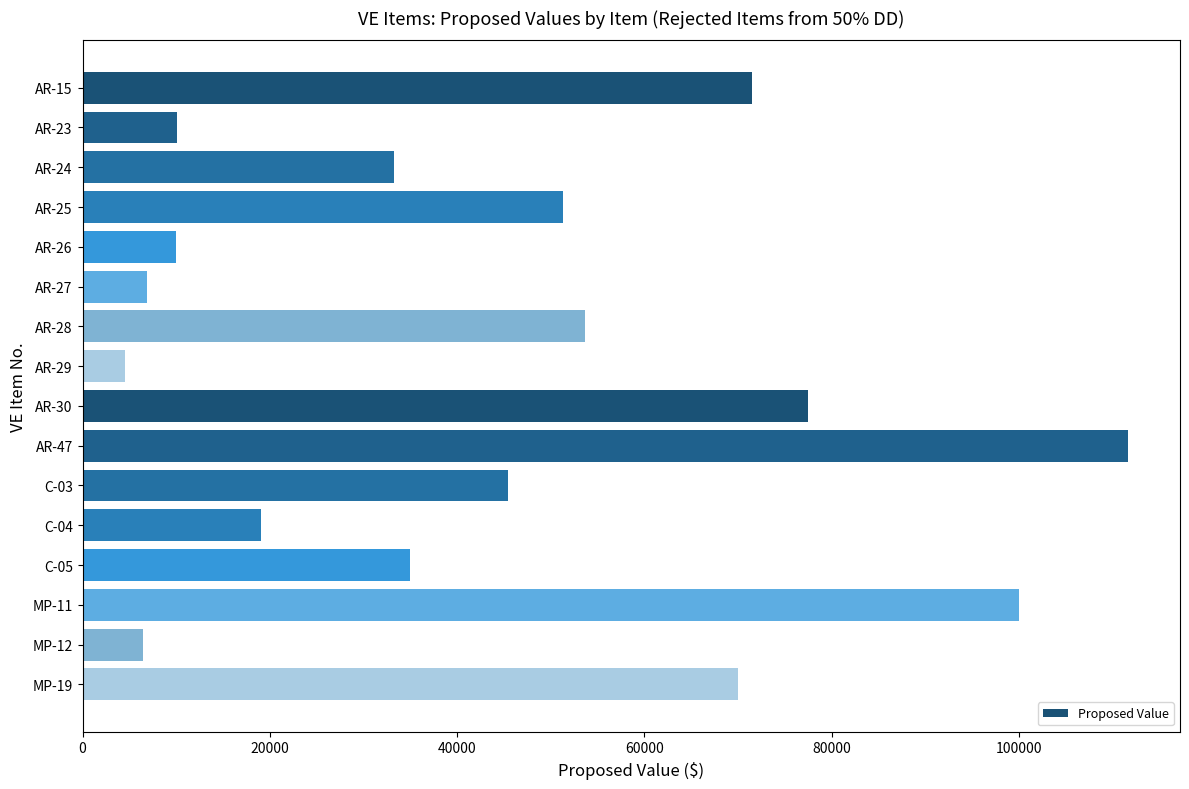

What is the difference between the maximum and minimum values?

107100.0